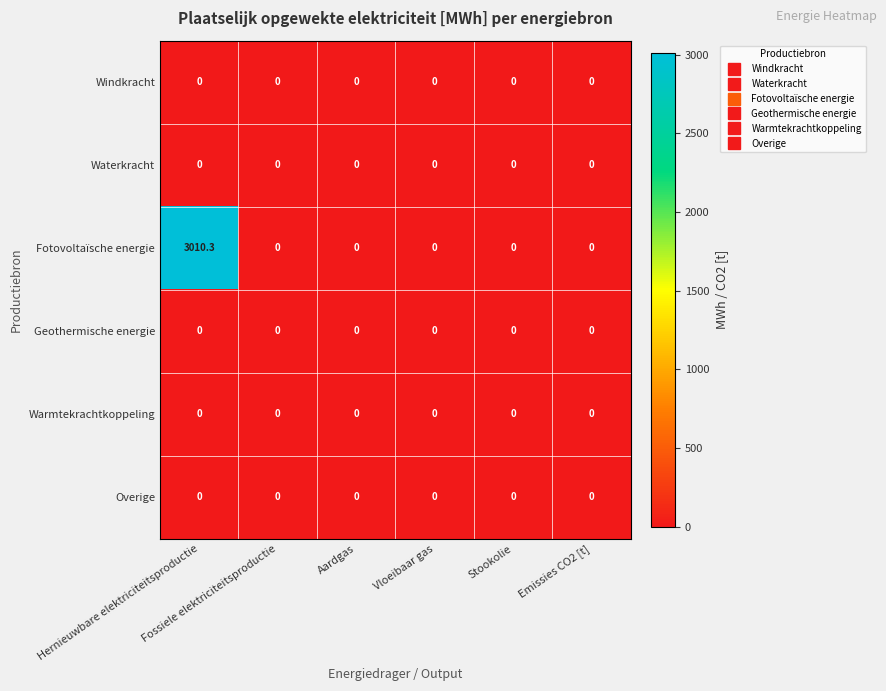

Which series has the largest range (max minus min)?

Fotovoltaïsche energie